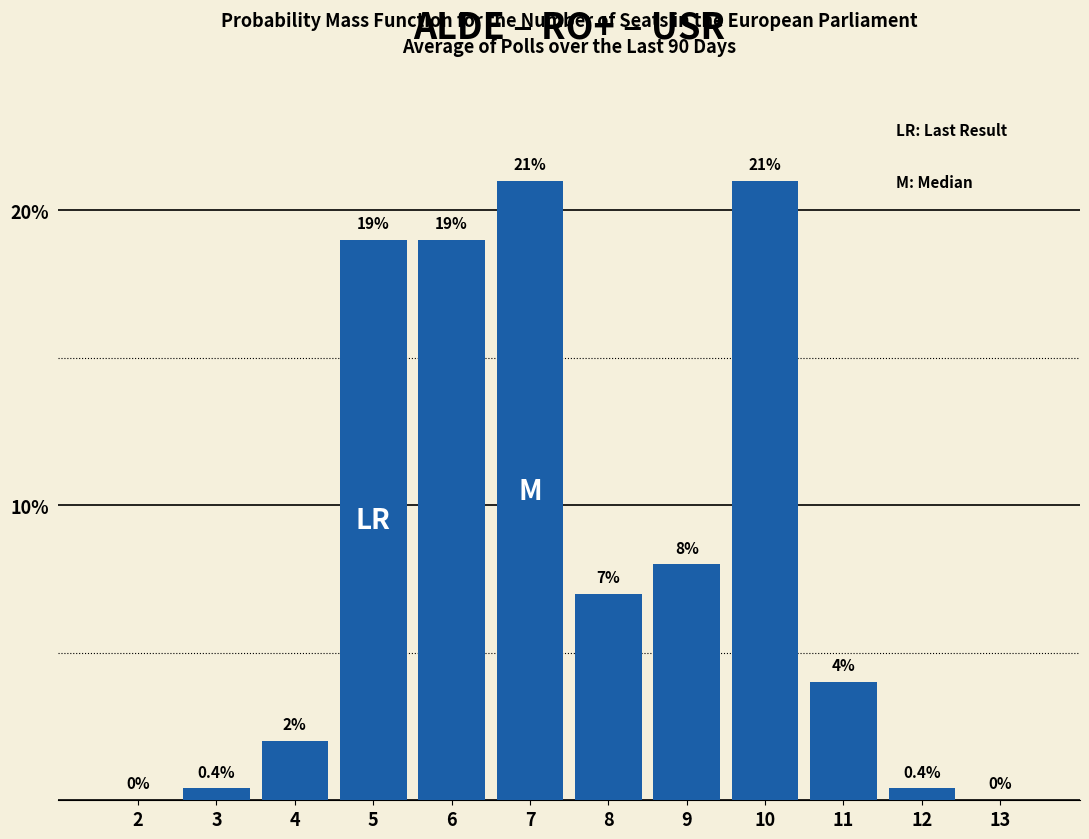

Reading right to left, transcribe all the data shown in this chart.

13=0.0	12=0.4	11=4.0	10=21.0	9=8.0	8=7.0	7=21.0	6=19.0	5=19.0	4=2.0	3=0.4	2=0.0